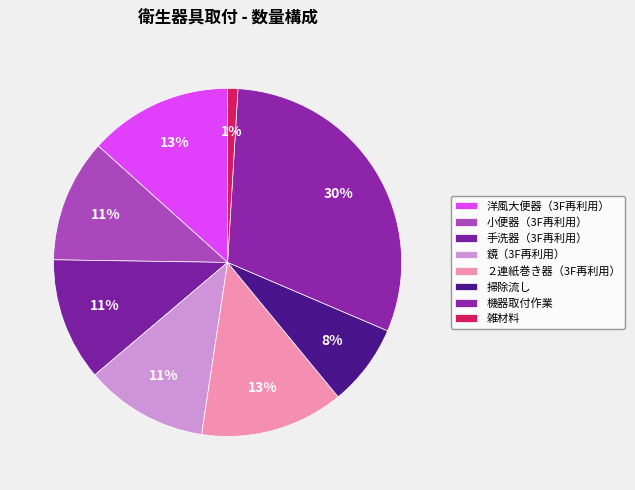

Count the number of slices in the pie.

8